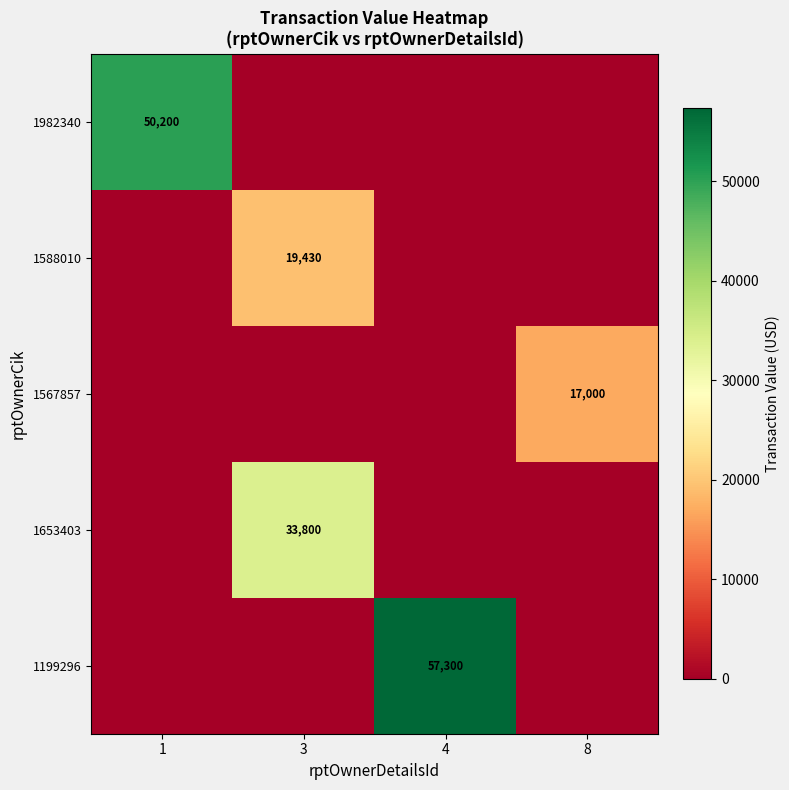

Which series changed the most between 1 and 4?

1199296